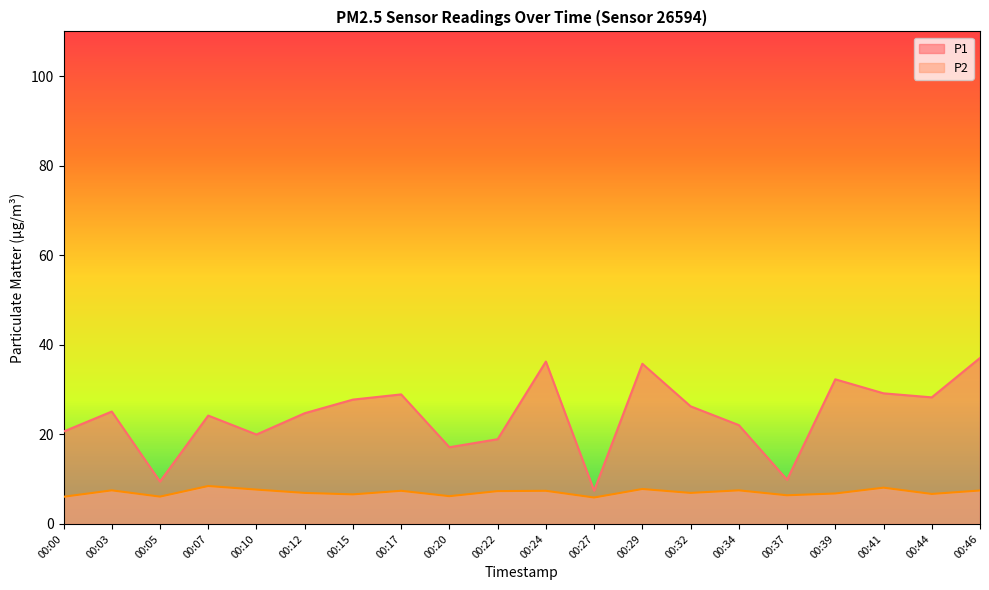

Which label corresponds to the largest value in the chart?

00:46